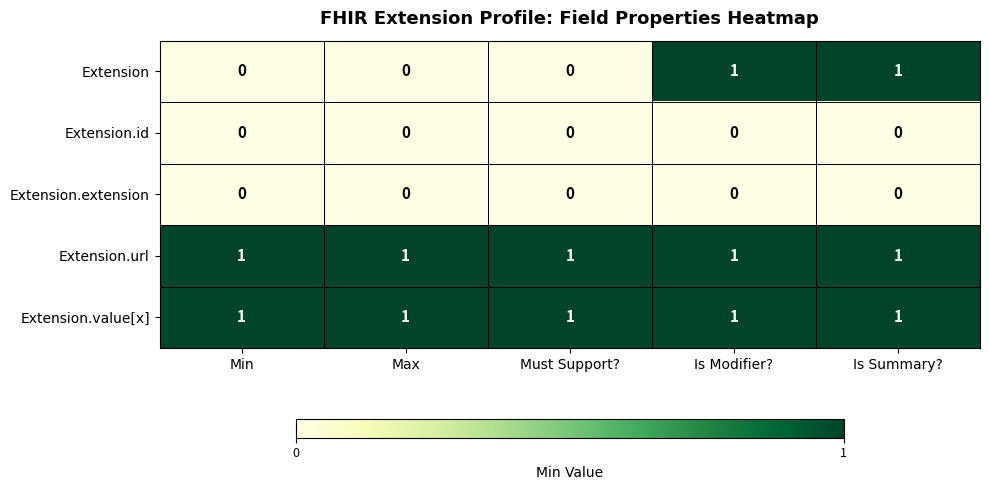

Which series has the largest range (max minus min)?

Extension